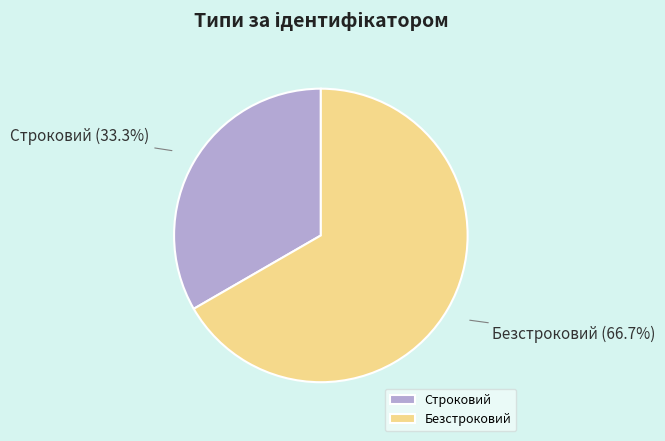

Approximately how many times larger is the value at Строковий compared to Безстроковий?

0.5